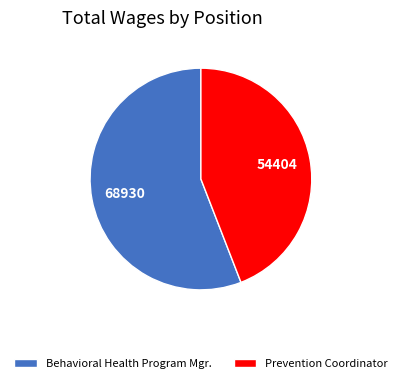

Approximately how many times larger is the value at Behavioral Health Program Mgr. compared to Prevention Coordinator?

1.3